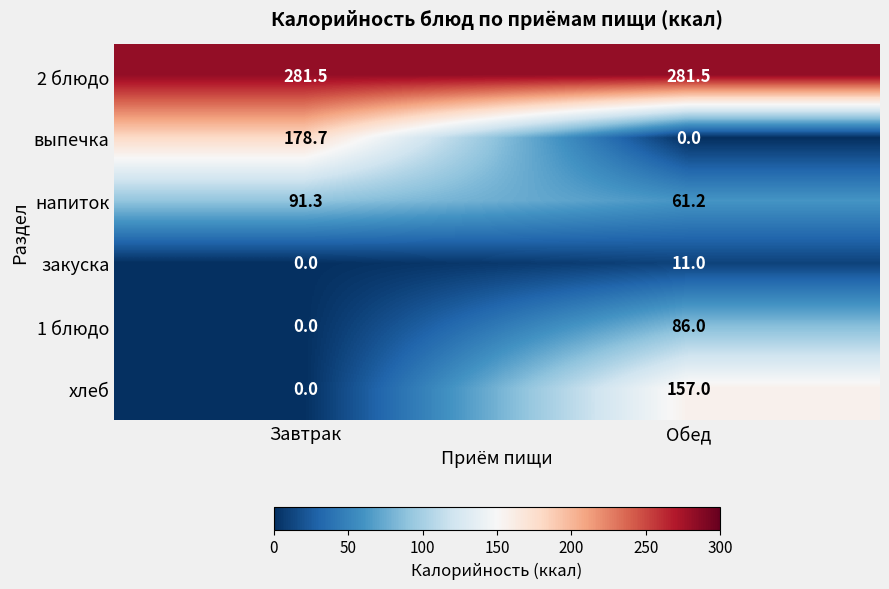

Between Завтрак and Обед, which series saw the biggest shift?

выпечка